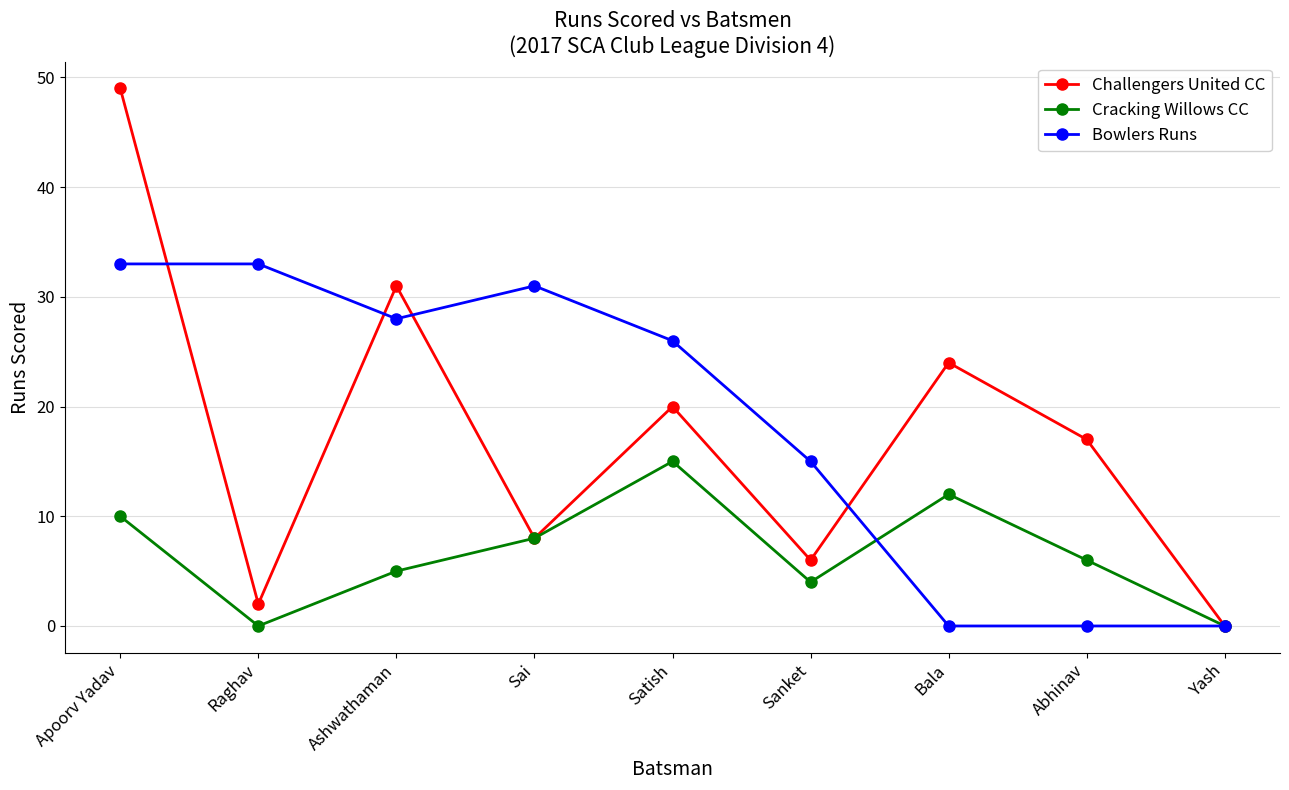

What is the difference between the maximum and minimum values in the Bowlers Runs series?

33